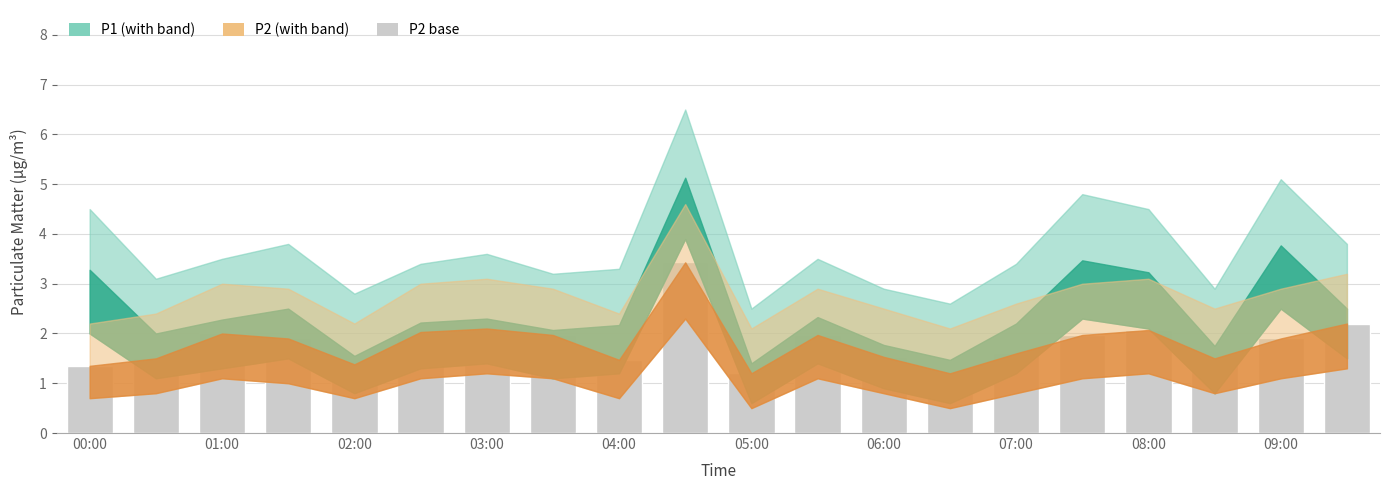

What is the value of the 10th bar from the left?

3.4